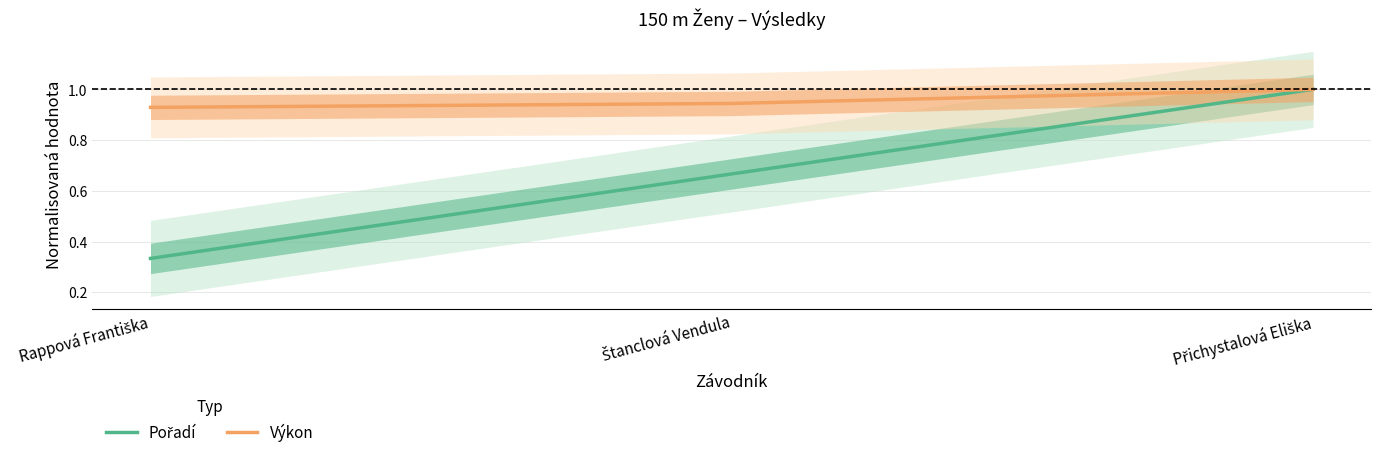

Does the chart display data point markers on the line(s)?

No